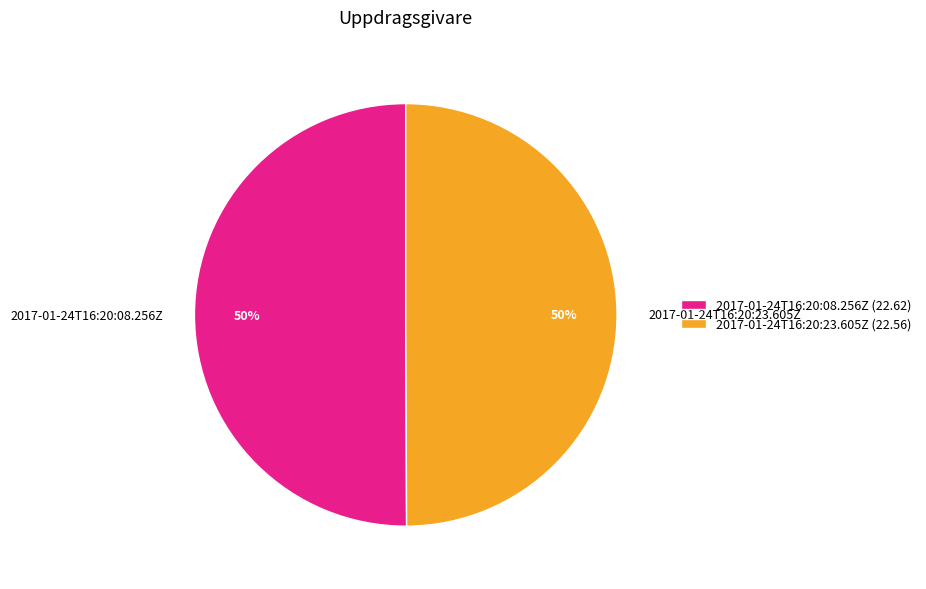

How many segments does this pie chart have?

2